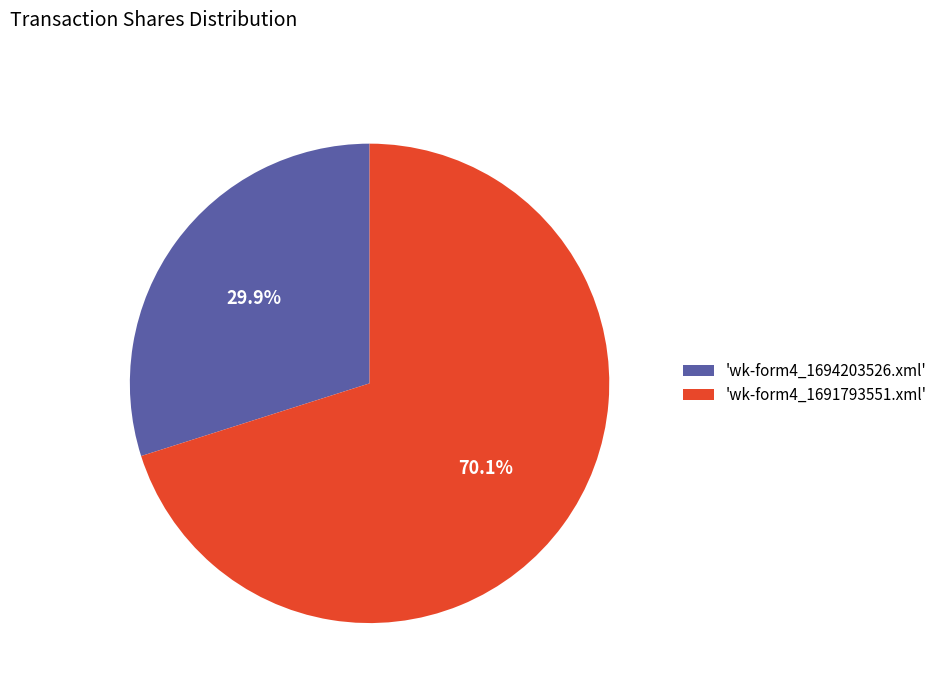

How many segments does this pie chart have?

2